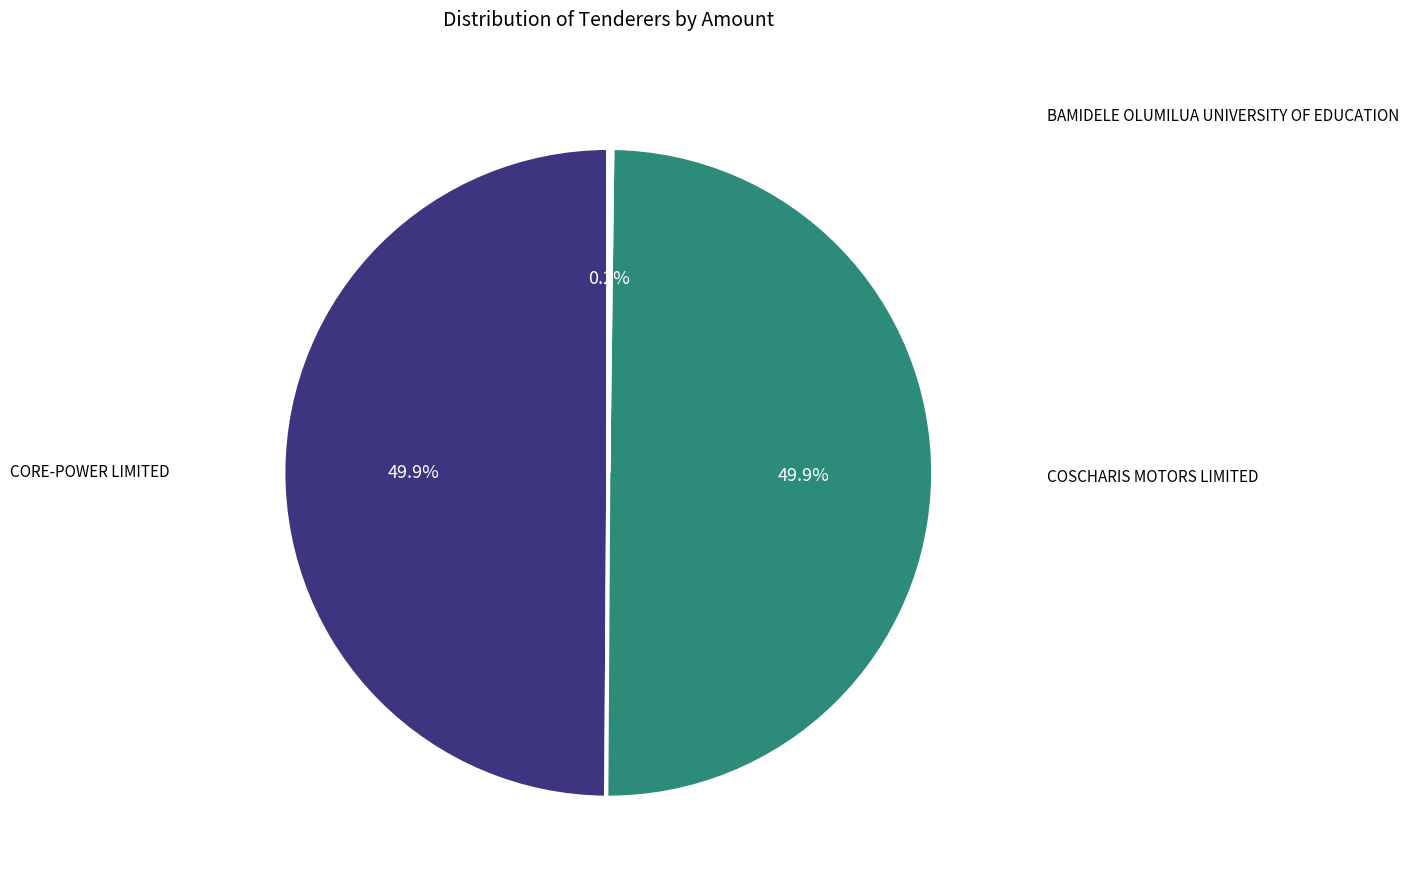

Which category has the smallest portion of the pie?

BAMIDELE OLUMILUA UNIVERSITY OF EDUCATION